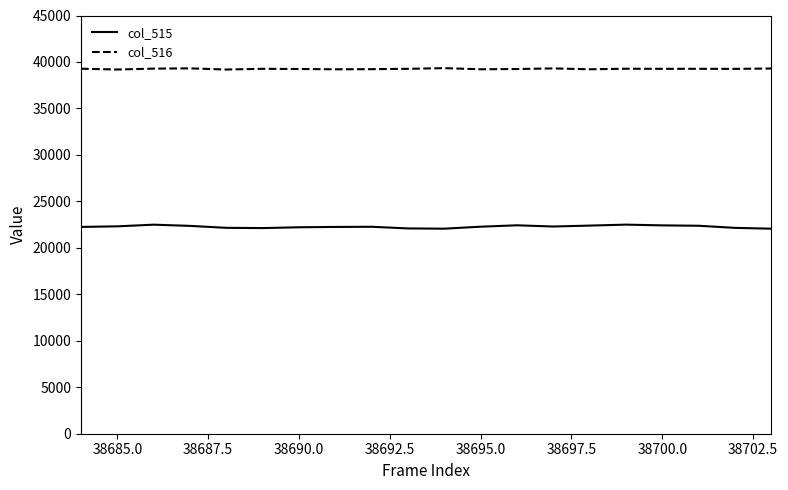

Is this an area chart (filled region under the line)?

No